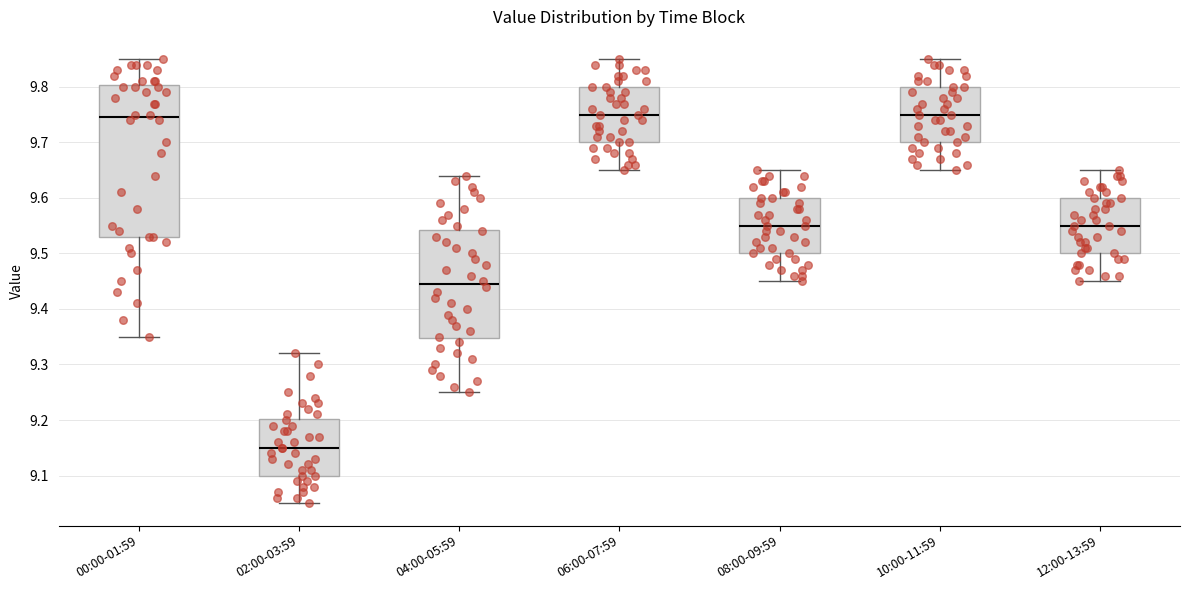

Reading left to right, read every box against the y-axis: the position of its median line, the range the box covers, and the ends of its whiskers. The values are not printed on the chart, so give them approximately, as read against the axis.

00:00-01:59: median 9.75, box 9.53 to 9.80, whiskers 9.35 to 9.85
02:00-03:59: median 9.15, box 9.10 to 9.20, whiskers 9.05 to 9.32
04:00-05:59: median 9.45, box 9.35 to 9.54, whiskers 9.25 to 9.64
06:00-07:59: median 9.75, box 9.70 to 9.80, whiskers 9.65 to 9.85
08:00-09:59: median 9.55, box 9.50 to 9.60, whiskers 9.45 to 9.65
10:00-11:59: median 9.75, box 9.70 to 9.80, whiskers 9.65 to 9.85
12:00-13:59: median 9.55, box 9.50 to 9.60, whiskers 9.45 to 9.65